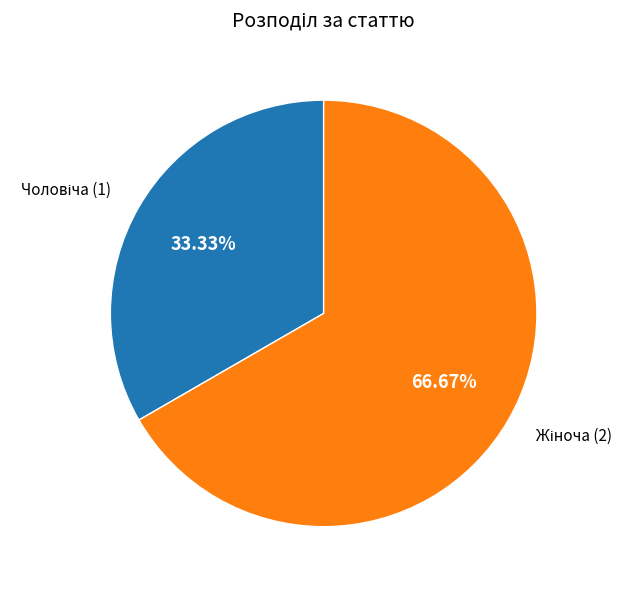

Is there any slice that represents more than half of the pie?

Yes